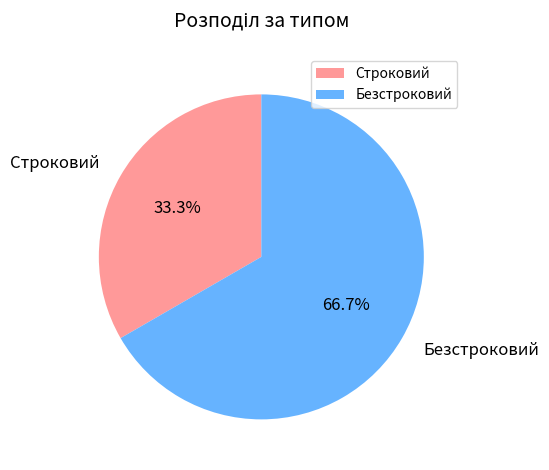

What percentage is the Безстроковий slice, to the nearest percent?

67%